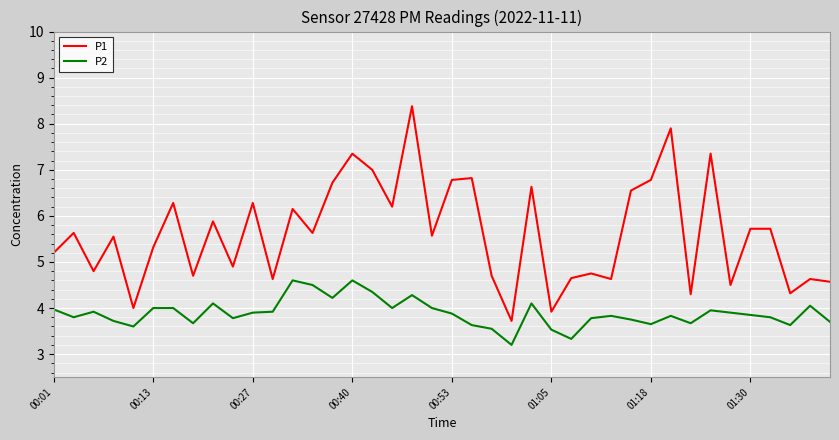

Which series has the largest total across all categories?

P1